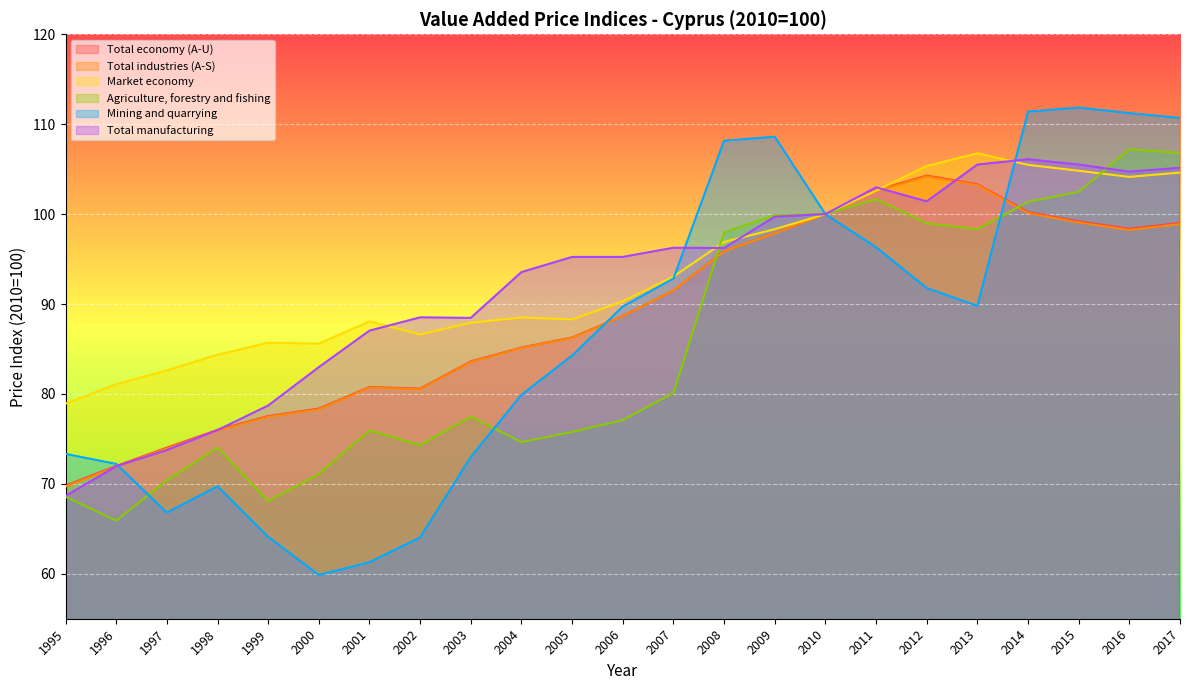

Rank the series by their maximum value, from lowest to highest.

Total industries (A-S), Total economy (A-U), Total manufacturing, Market economy, Agriculture, forestry and fishing, Mining and quarrying